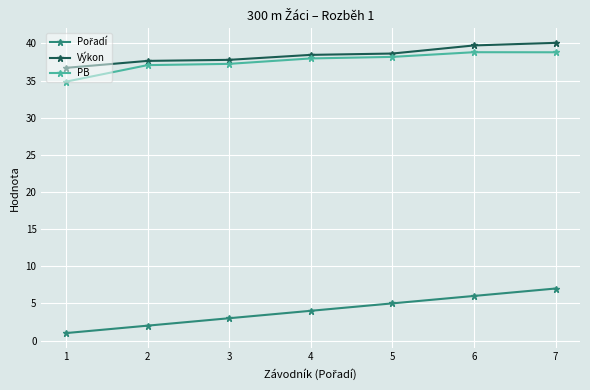

The value of PB at 6 is 38.8. True or false?

True